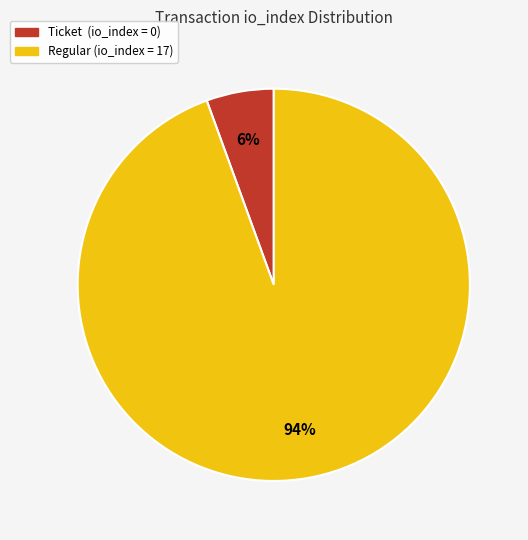

Is there any slice that represents more than half of the pie?

Yes